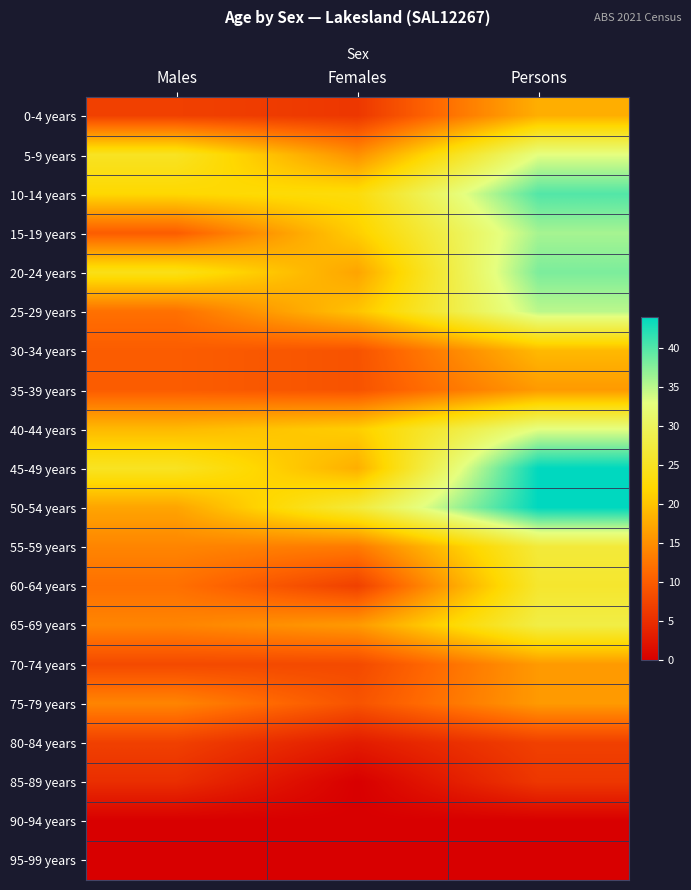

How many series are shown in this chart?

20